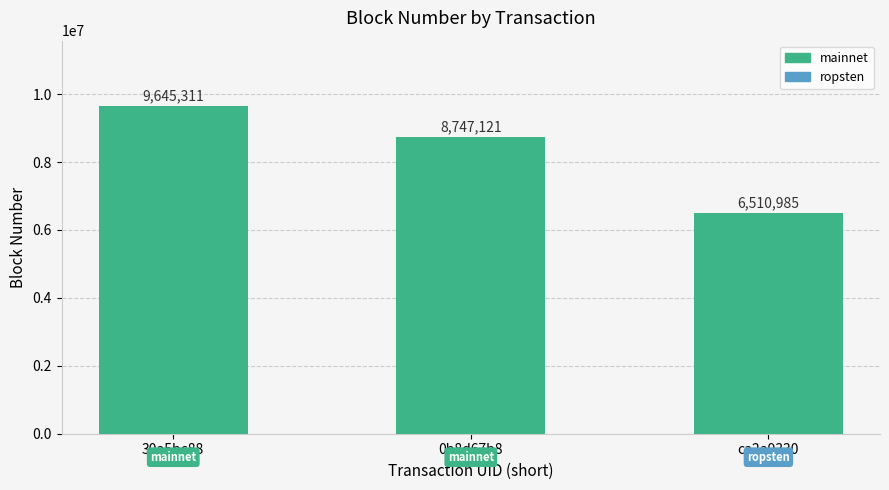

How many bars are there in total?

3